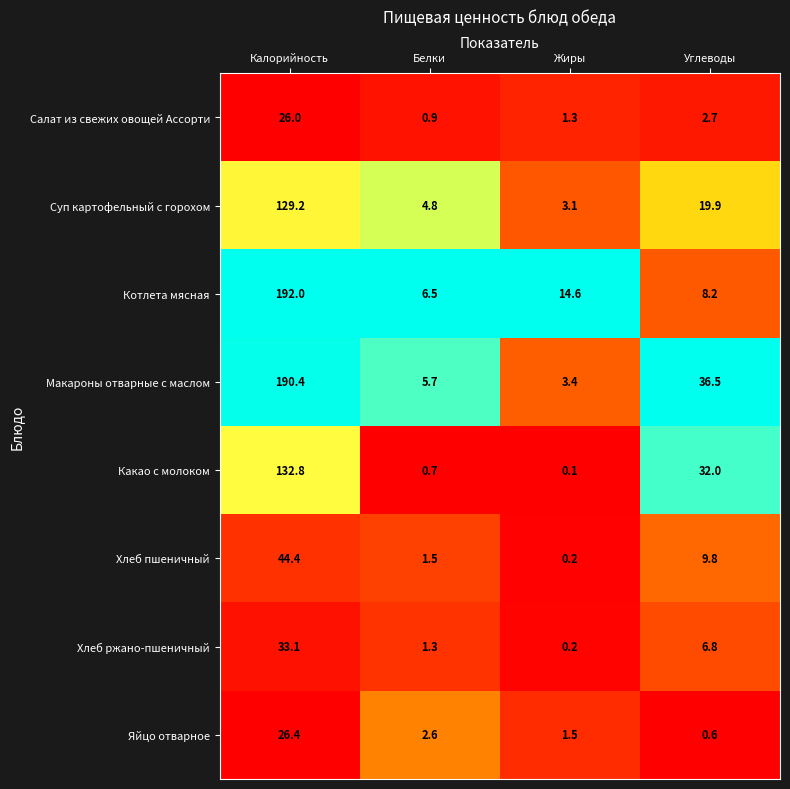

At which label is Хлеб ржано-пшеничный closest to 16?

Углеводы